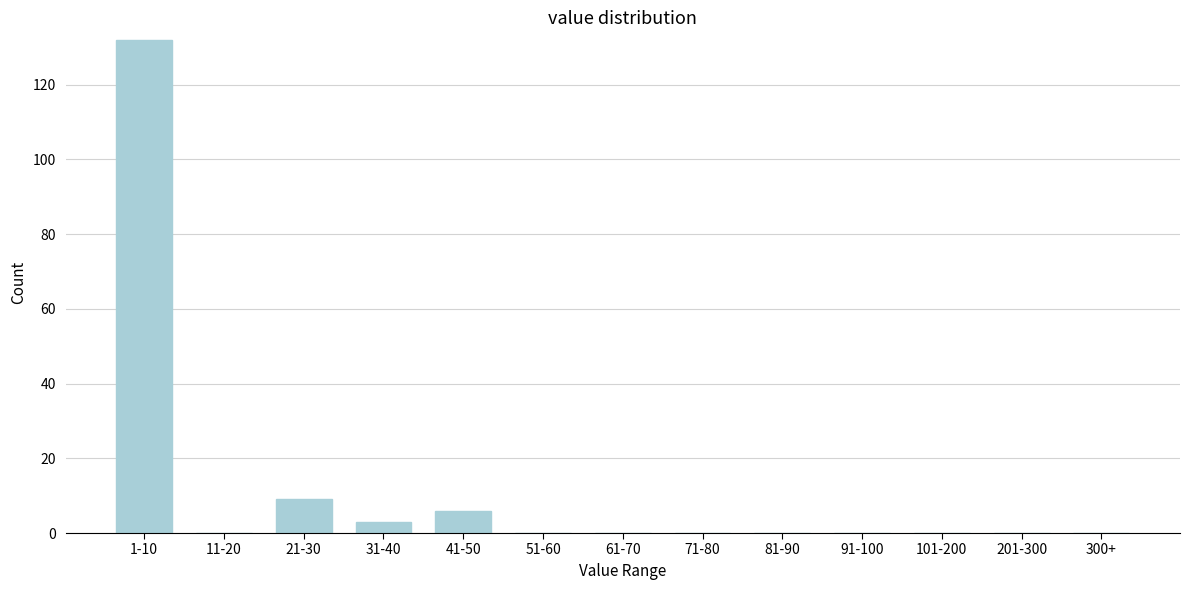

Reading right to left, transcribe all the data shown in this chart.

300+=0	201-300=0	101-200=0	91-100=0	81-90=0	71-80=0	61-70=0	51-60=0	41-50=6	31-40=3	21-30=9	11-20=0	1-10=132